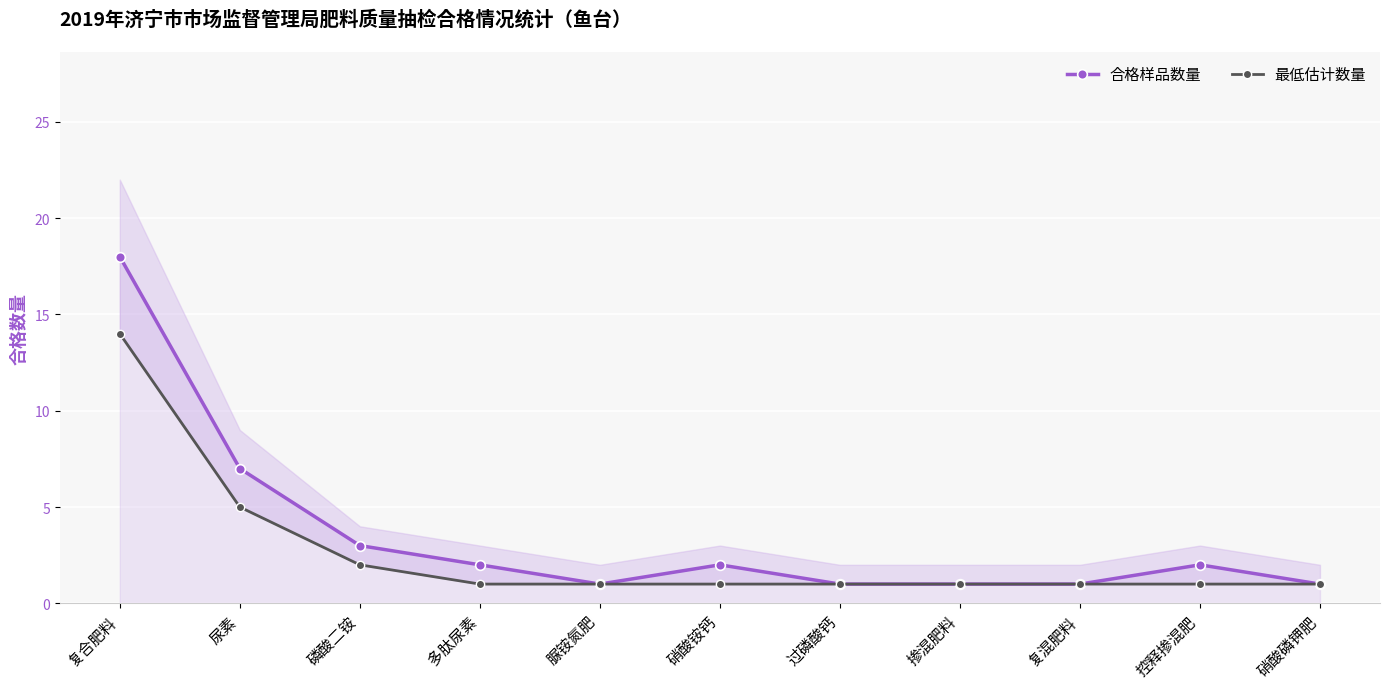

Reading right to left, transcribe all the data shown in this chart.

合格样品数量: 硝酸磷钾肥=1	控释掺混肥=2	复混肥料=1	掺混肥料=1	过磷酸钙=1	硝酸铵钙=2	脲铵氮肥=1	多肽尿素=2	磷酸二铵=3	尿素=7	复合肥料=18
最低估计数量: 硝酸磷钾肥=1	控释掺混肥=1	复混肥料=1	掺混肥料=1	过磷酸钙=1	硝酸铵钙=1	脲铵氮肥=1	多肽尿素=1	磷酸二铵=2	尿素=5	复合肥料=14